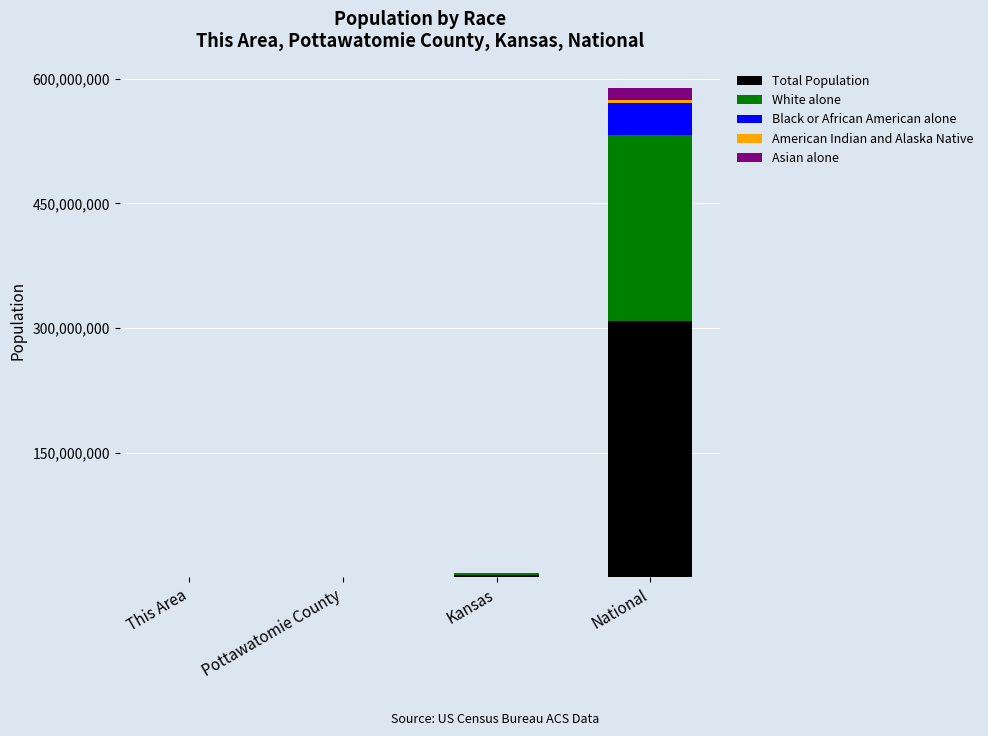

At which category is the sum across all series the highest?

National